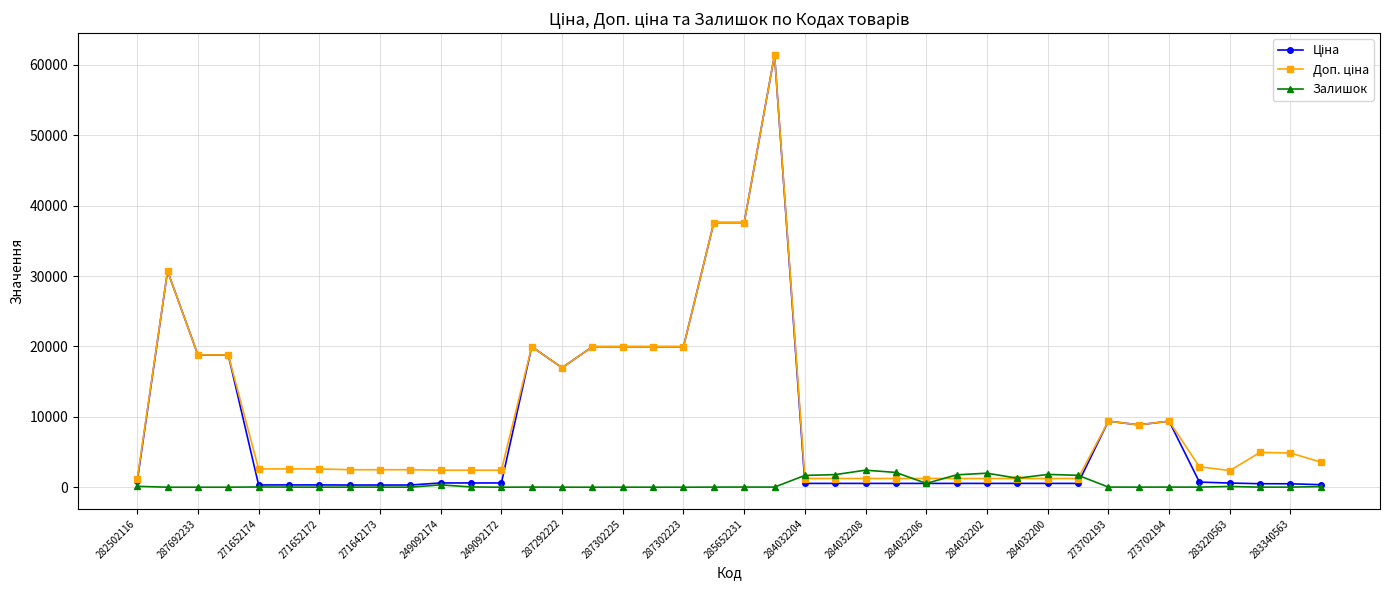

True or false: Залишок has more than 0 points higher than both neighbors.

True